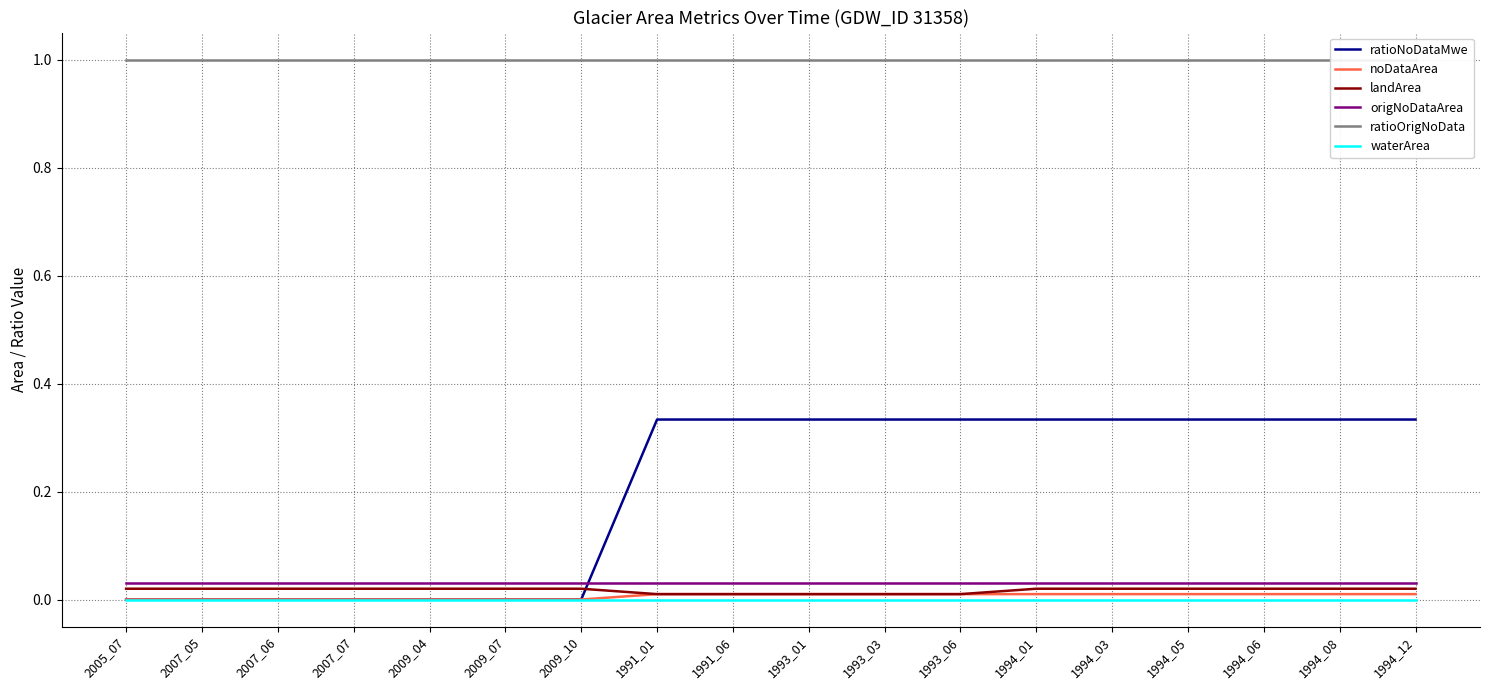

True or false: noDataArea and waterArea cross at least once.

False